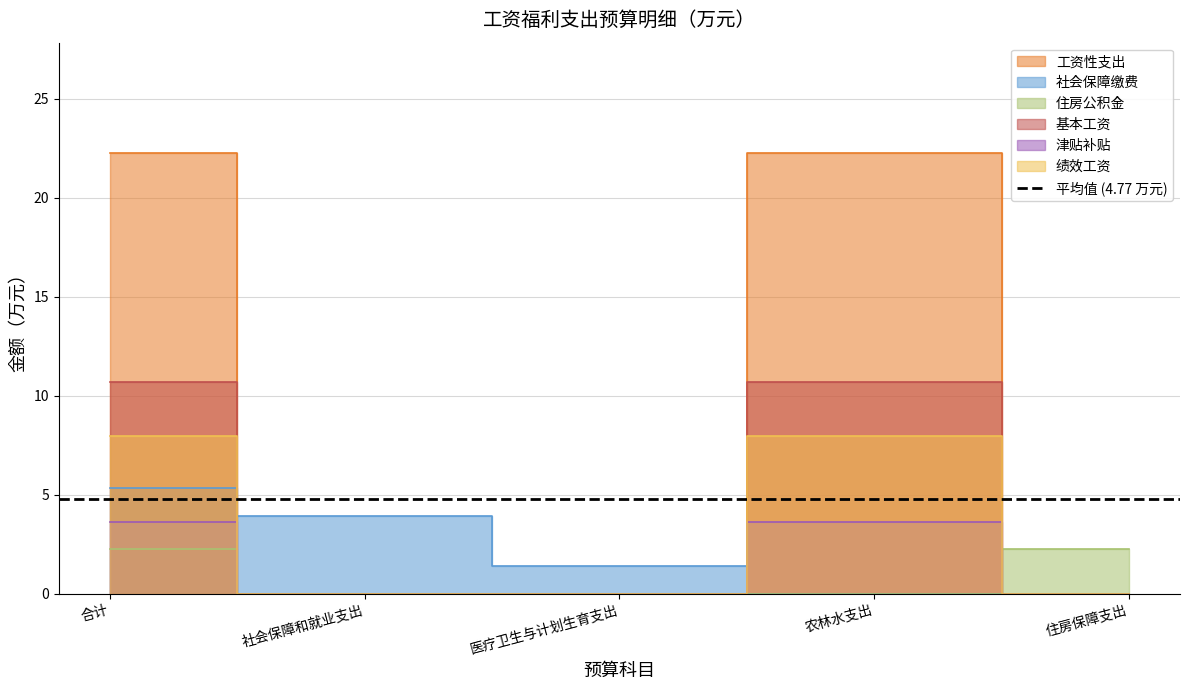

True or false: 基本工资 and 津贴补贴 intersect in this chart.

False